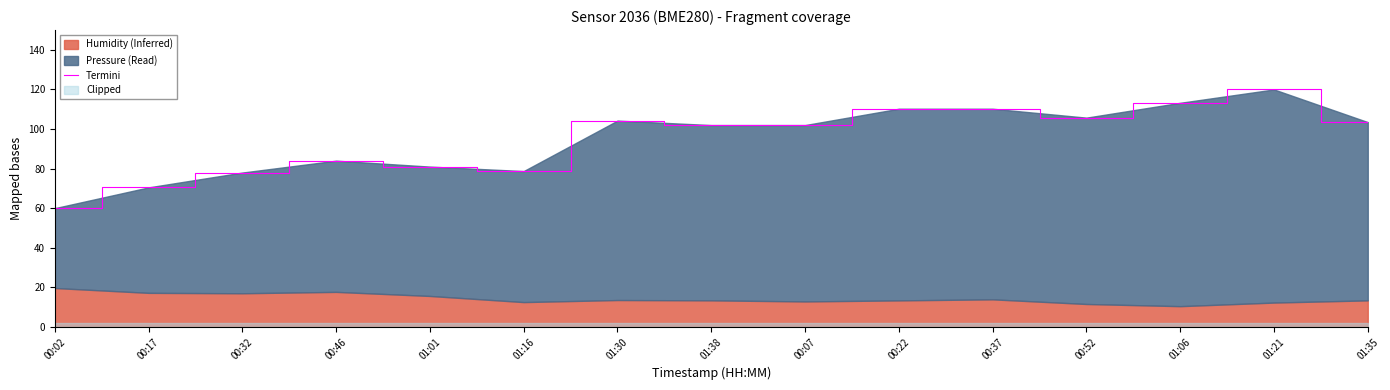

Which label corresponds to the smallest value in the chart?

00:02